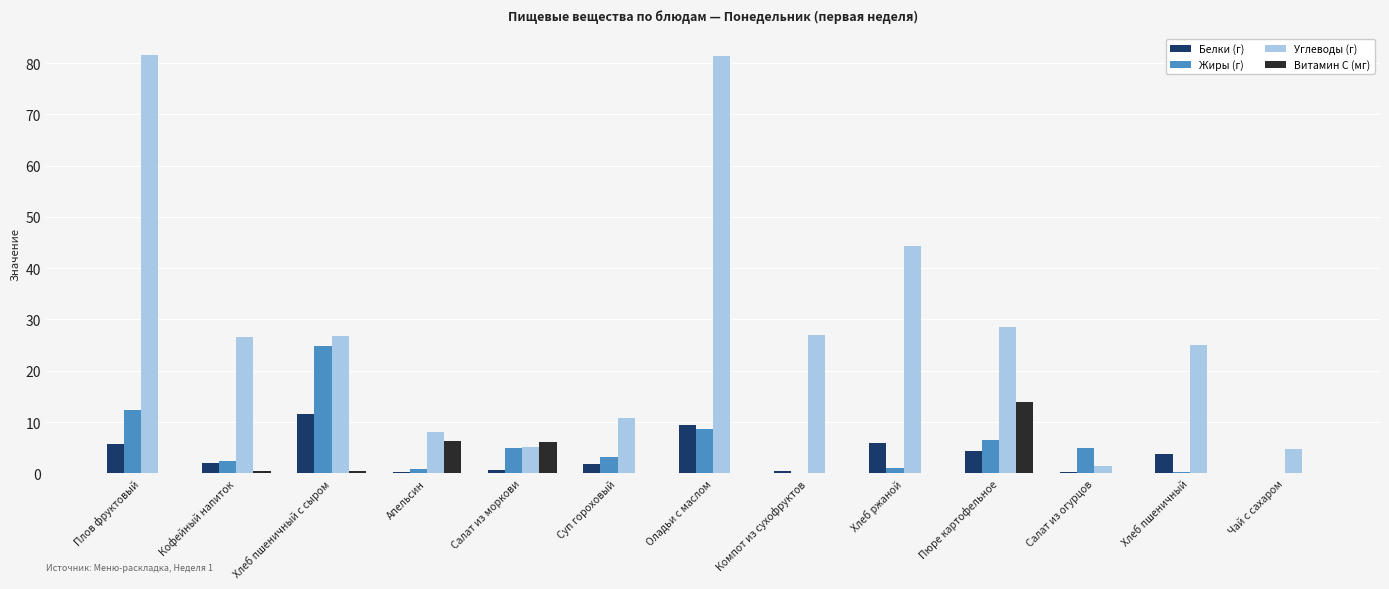

Is the value of Углеводы (г) at Чай с сахаром greater than the value of Белки (г) at Суп гороховый?

Yes